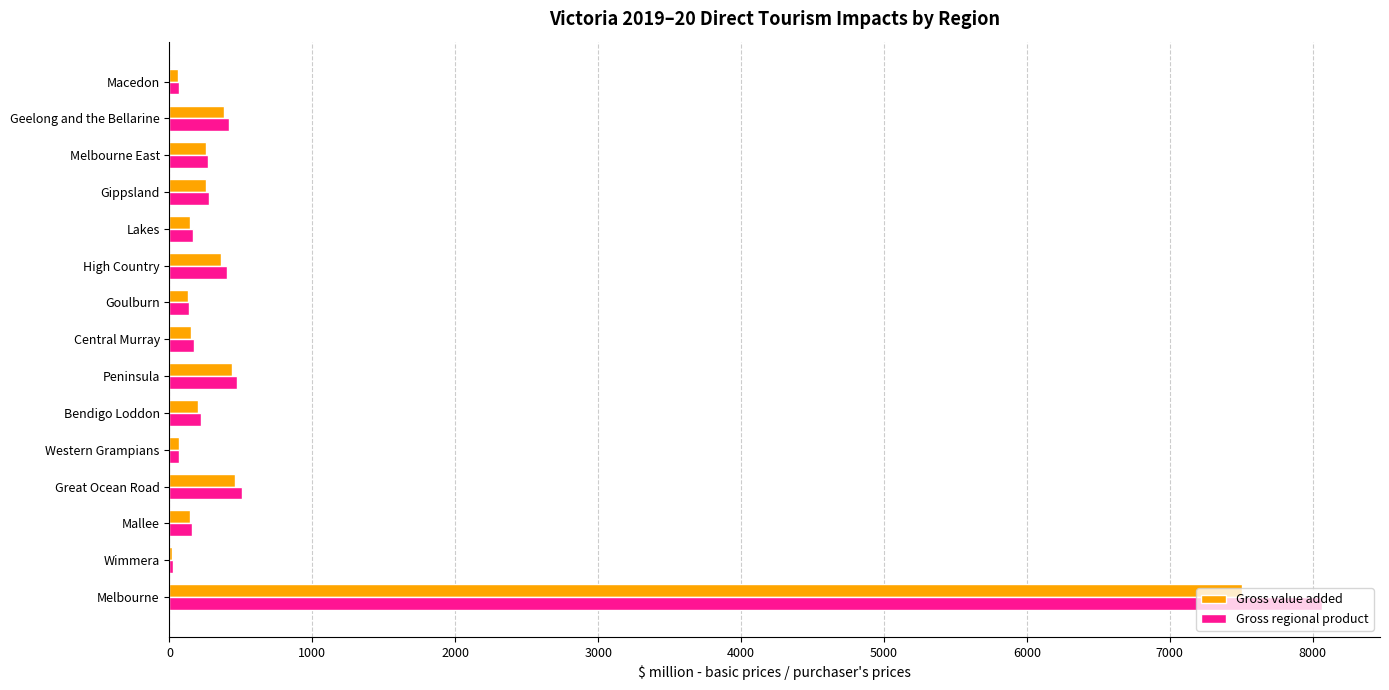

What is the sum of the Gross value added values at Great Ocean Road and High Country?

821.1